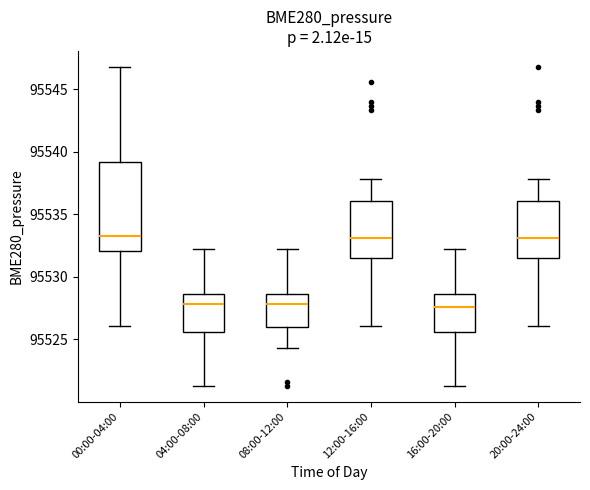

Which box is the tallest, from its lower edge to its upper edge?

00:00-04:00